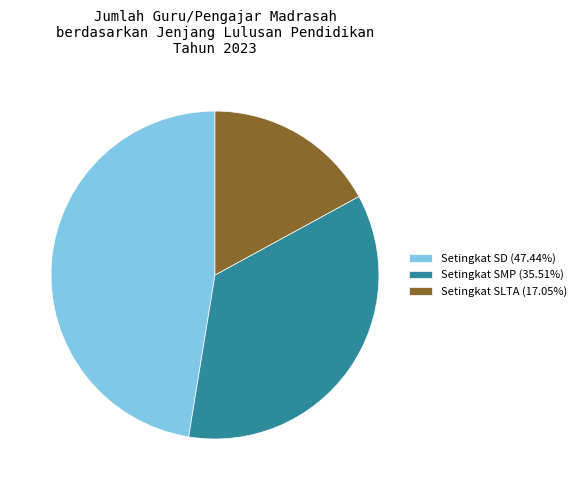

Combined, do Setingkat SLTA (17.05%) and Setingkat SMP (35.51%) account for over 50%?

Yes